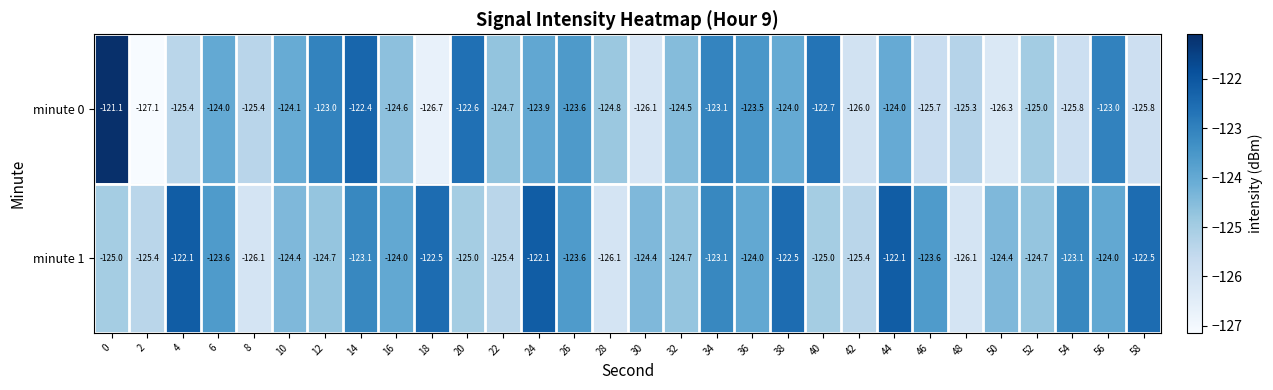

Read the minute 0 value at 30.

-126.1